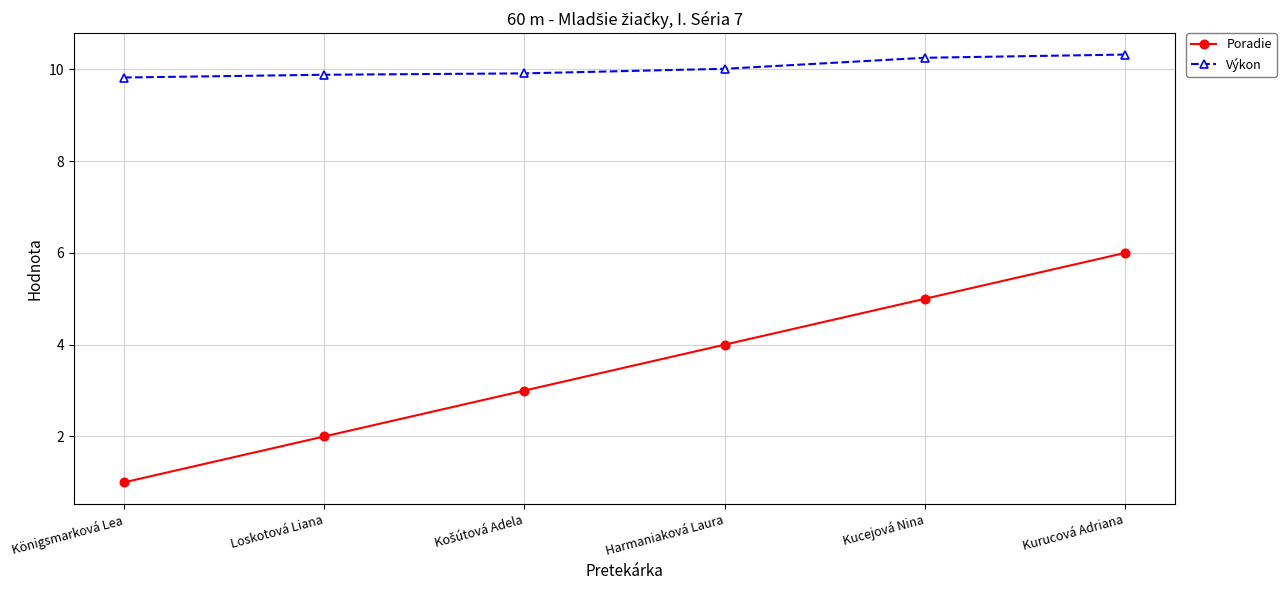

What is the minimum value shown in the chart?

1.0